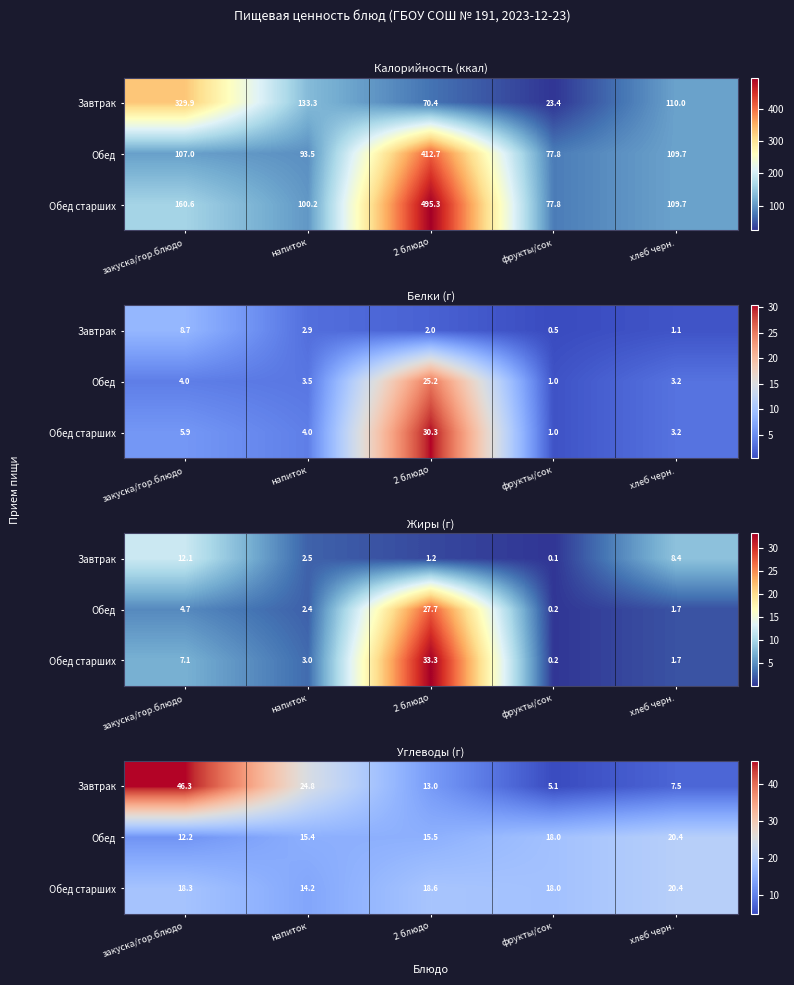

The value of Завтрак at 2 блюдо is 13.0. True or false?

True